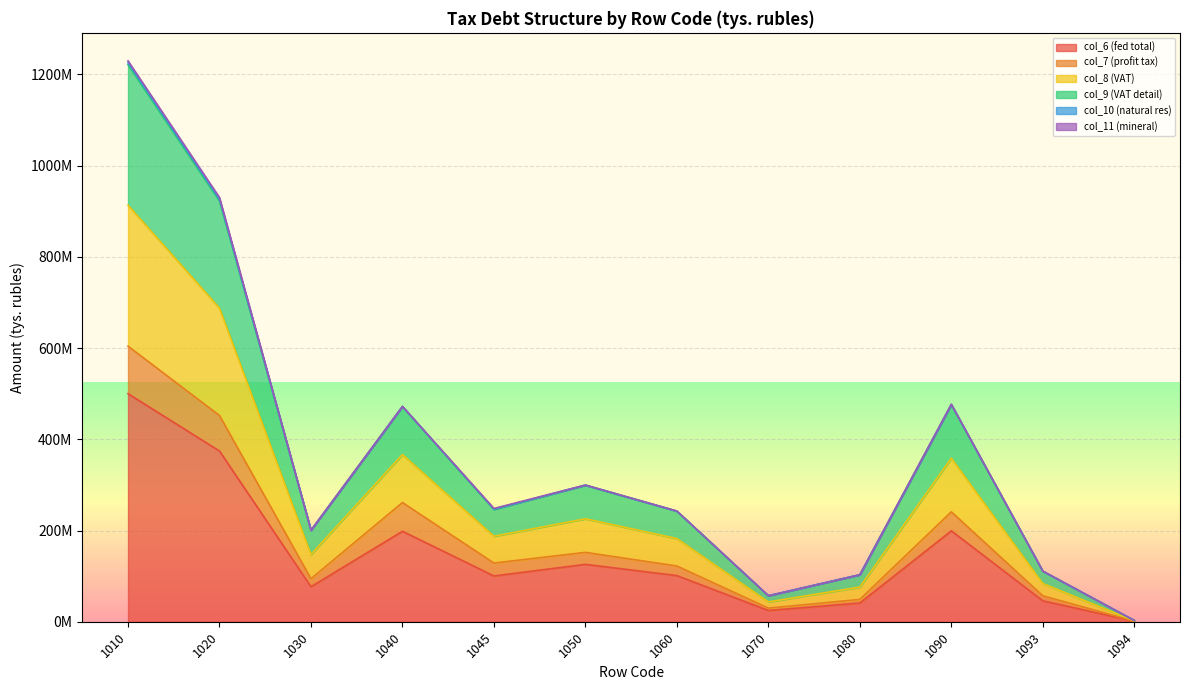

Is the value of col_8 (VAT) at 1070 greater than the value of col_9 (VAT detail) at 1030?

No